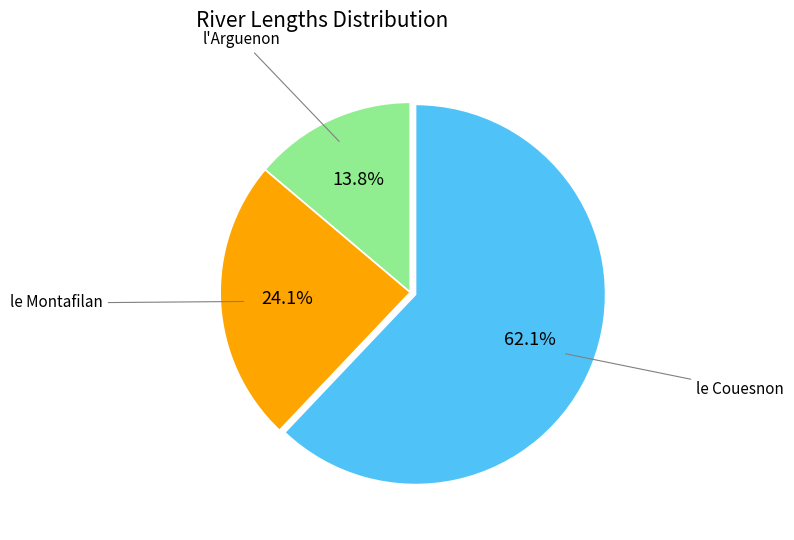

Does any single category account for the majority?

Yes